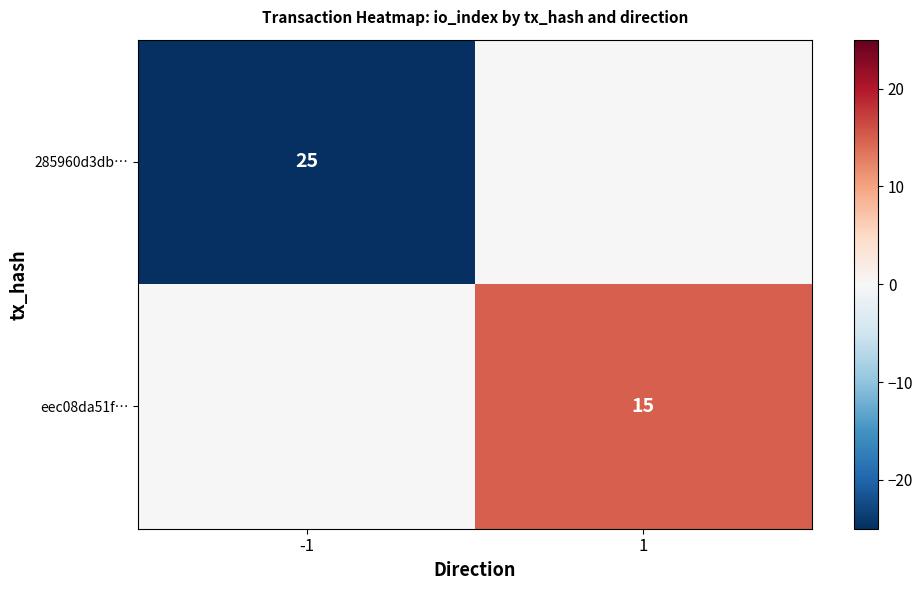

Is it true that eec08da51f… equals 15 at 1?

True